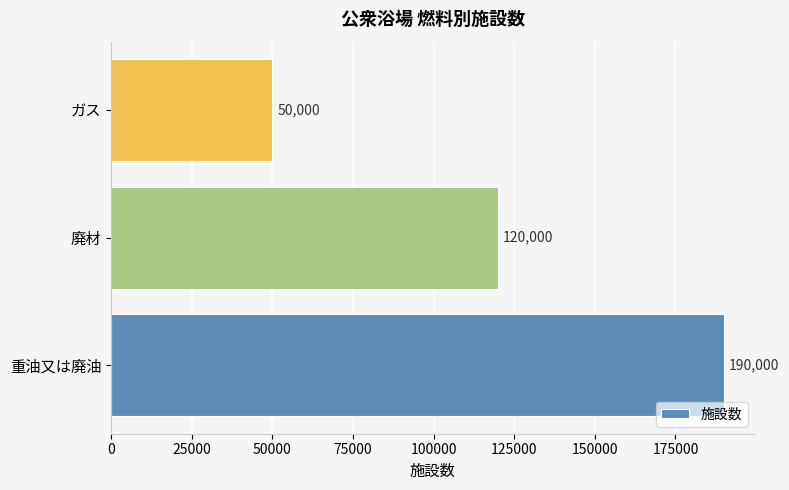

List the labels in order of value, largest first.

重油又は廃油, 廃材, ガス